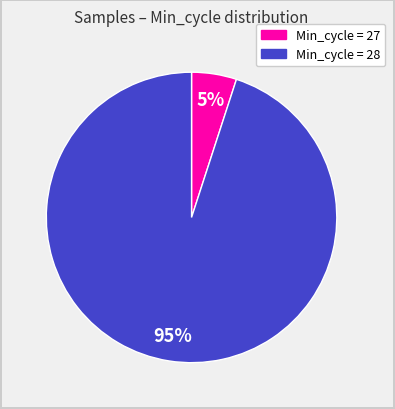

Is there a majority slice in this chart?

Yes